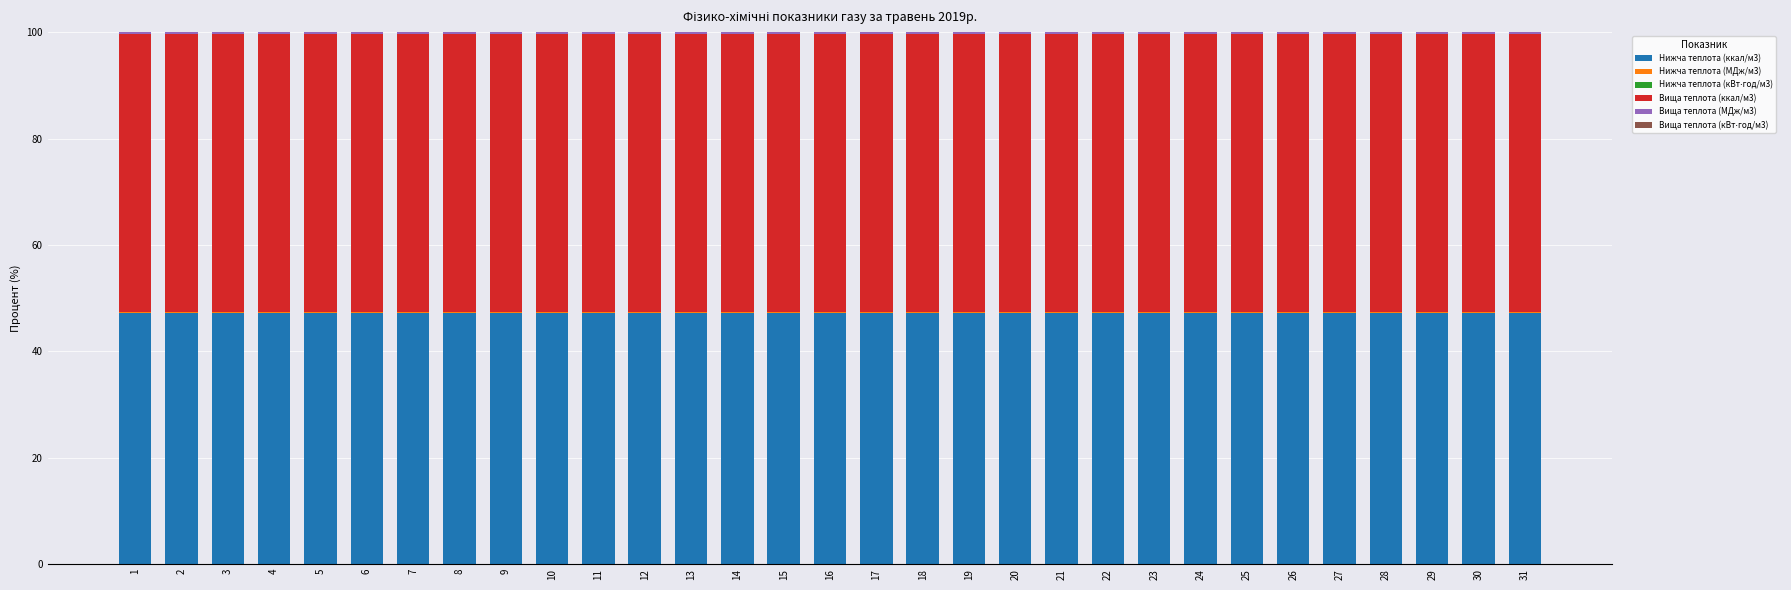

Is it true that Нижча теплота (ккал/м3) equals 10.5 at 24?

False